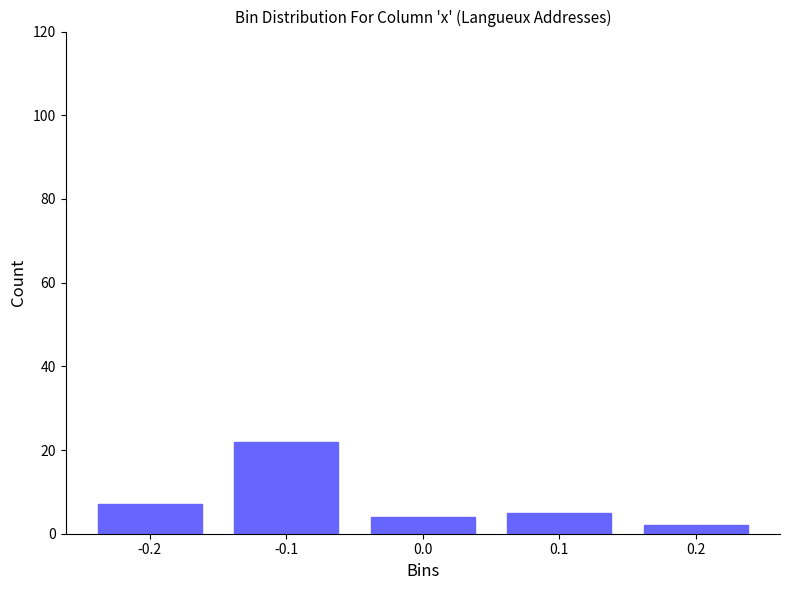

Reading left to right, list all the values displayed in this chart.

-0.2=7	-0.1=22	0.0=4	0.1=5	0.2=2